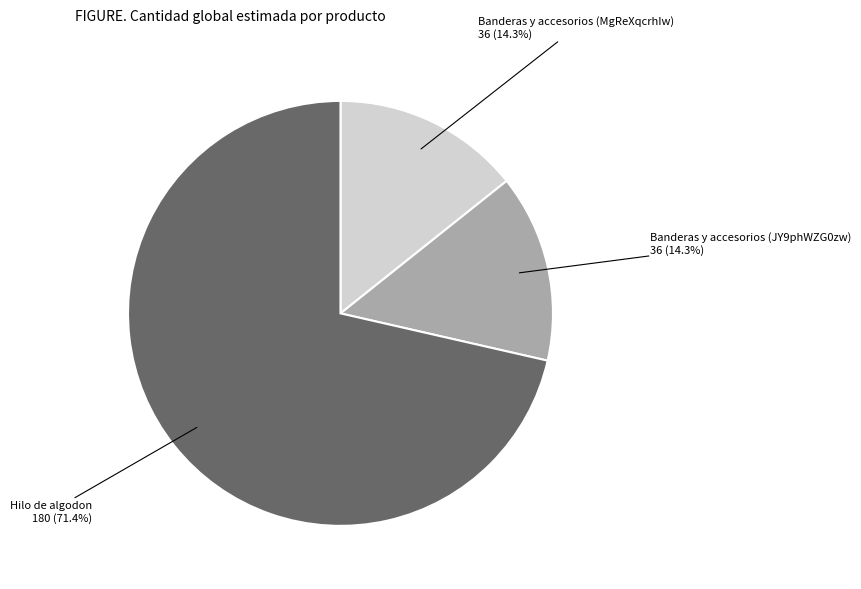

Does any single category account for the majority?

Yes